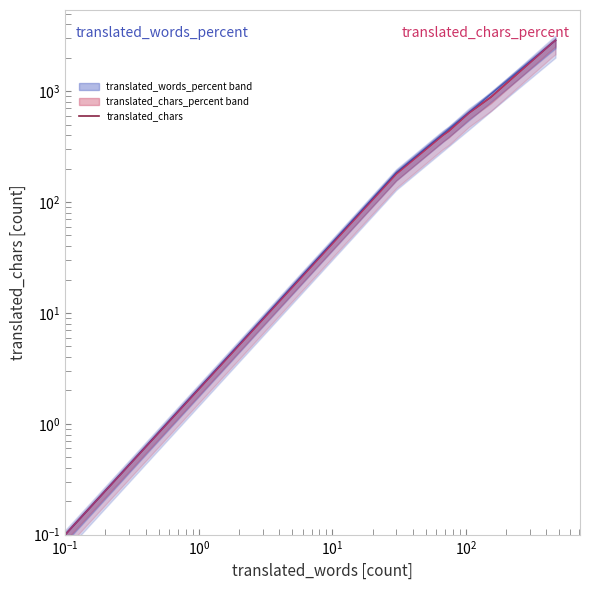

What is the average value of the translated_chars_percent (scaled) series?

1275.2